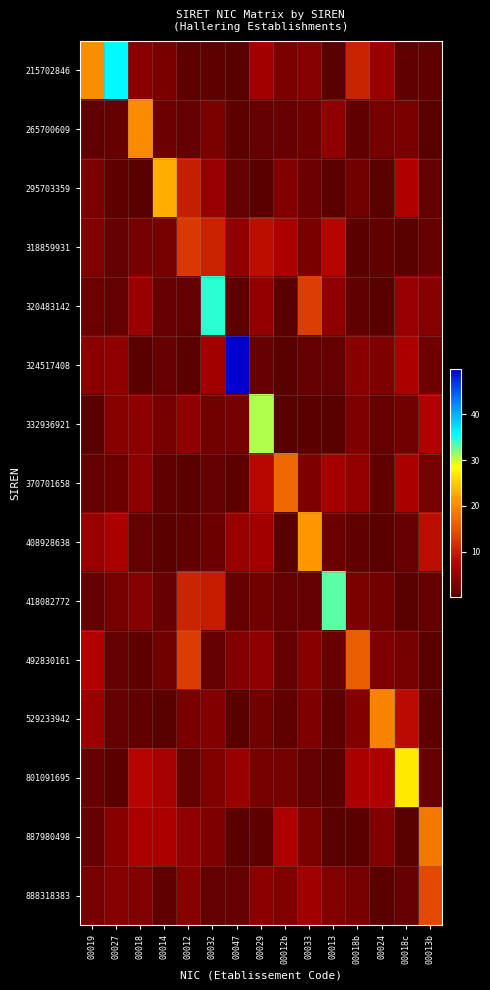

Between 00013 and 00018b, which series saw the biggest shift?

418082772